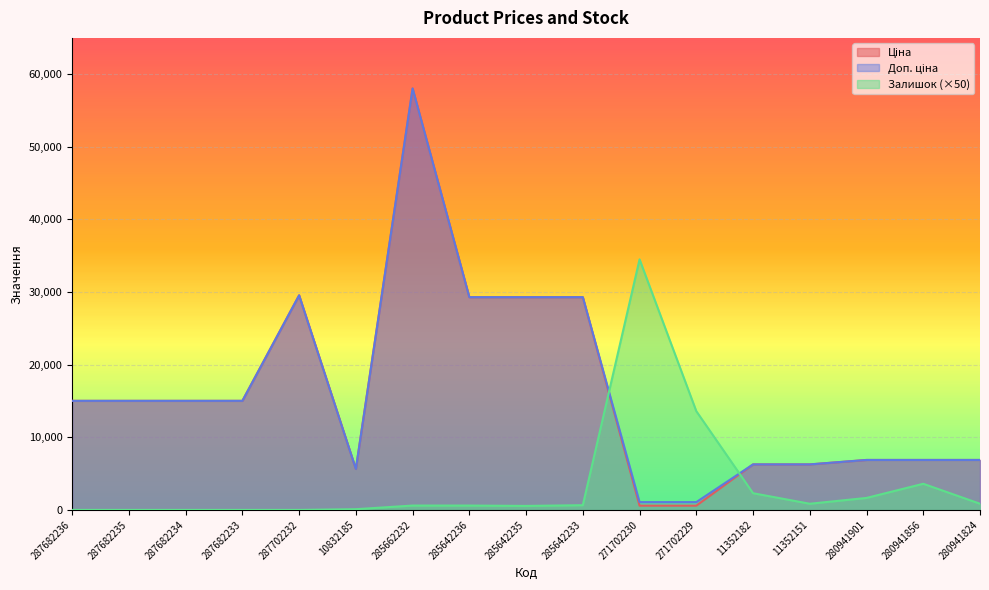

At which label does Доп. ціна reach its peak?

285662232